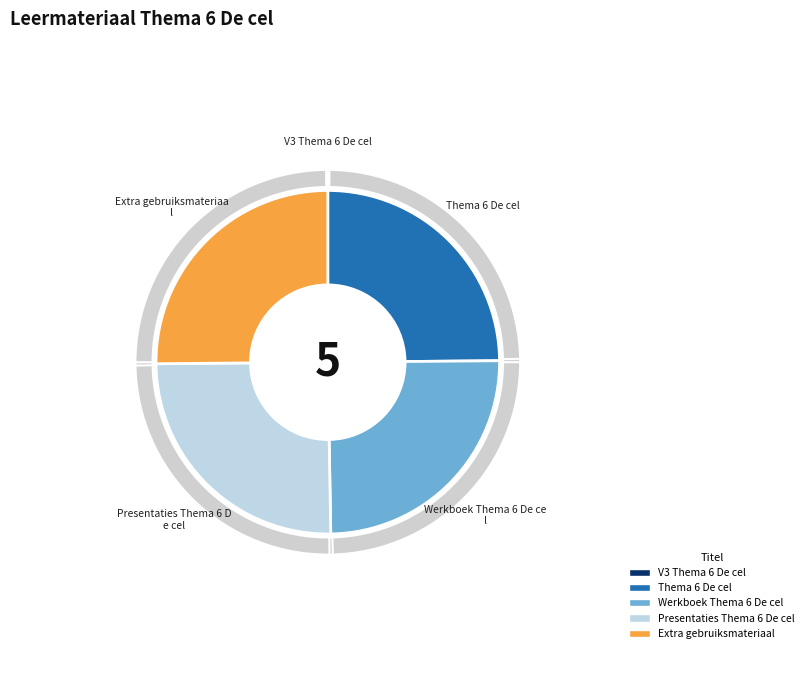

Does any single category account for the majority?

No